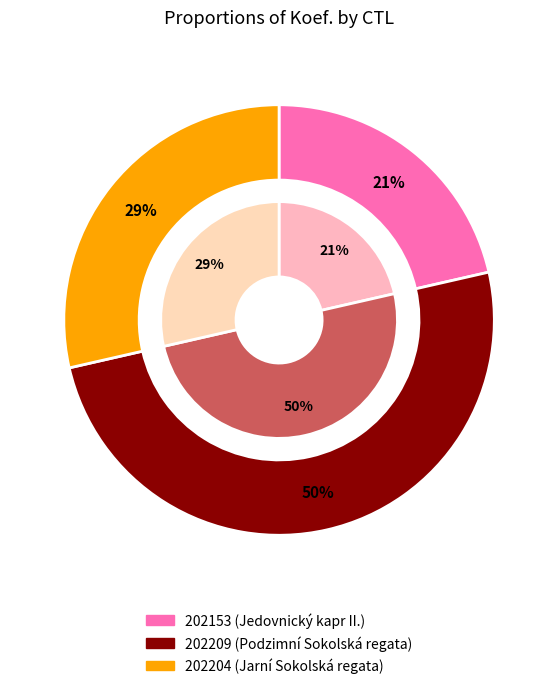

Combined, do 202204 and 202209 account for over 50%?

Yes